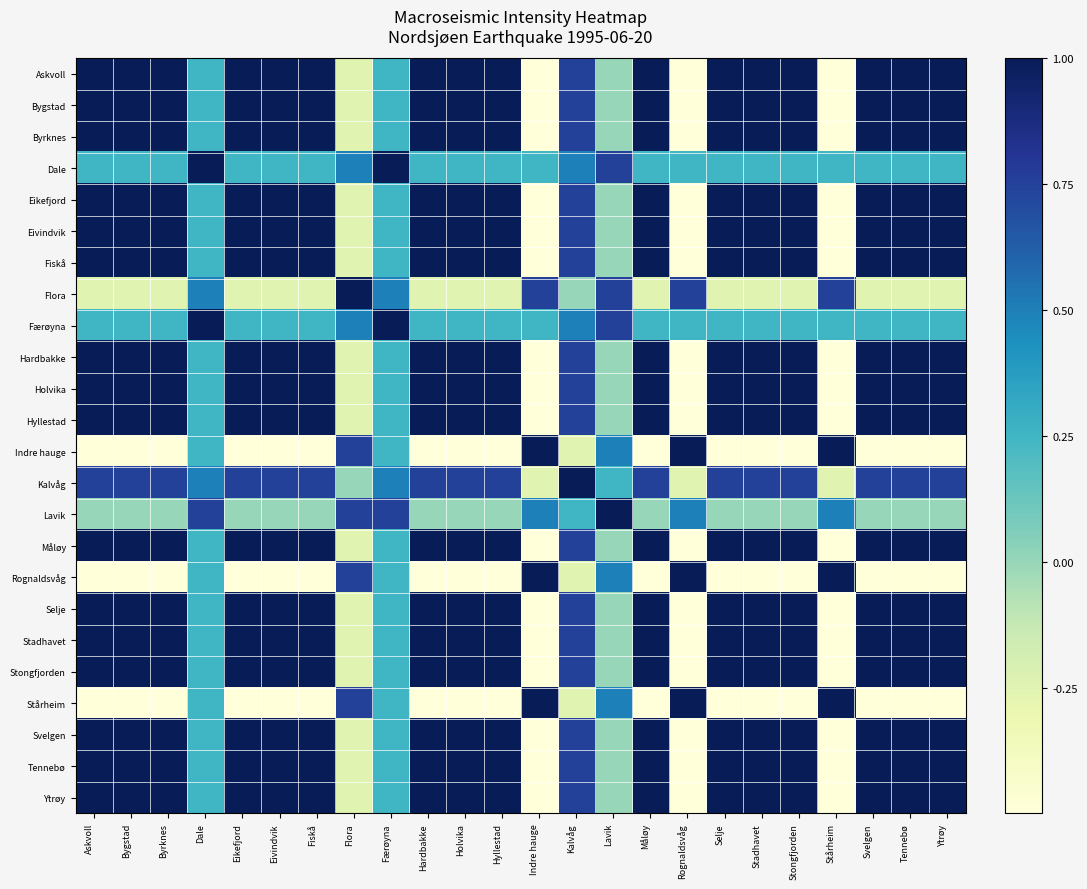

What is the minimum value shown in the chart?

-0.5